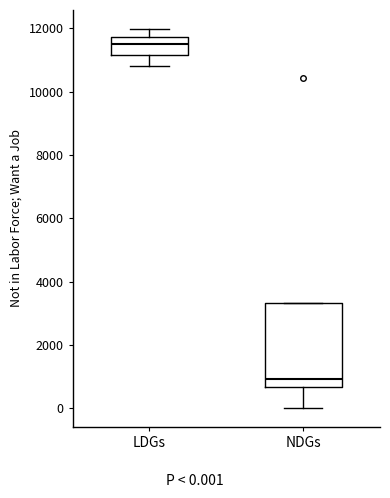

Reading left to right, transcribe this box plot: for each box, give where its median line is, the range the box spans, and where its two whiskers end, as read against the y-axis. The values are not printed on the chart, so give them approximately, as read against the axis.

LDGs: median 11400, box 11200 to 11800, whiskers 10800 to 12000
NDGs: median 1000, box 600 to 3400, whiskers 0 to 3400